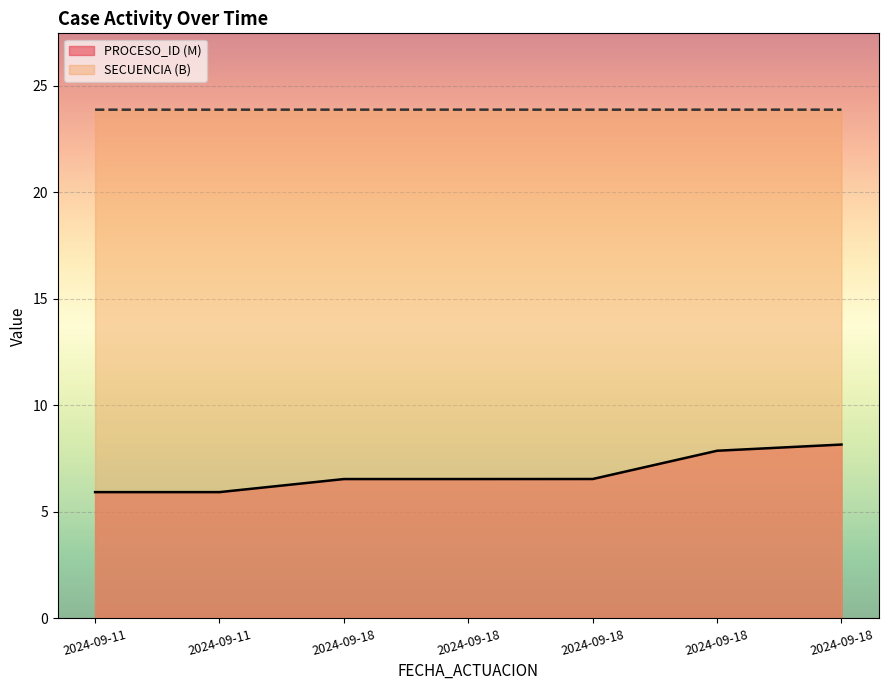

Is the value of SECUENCIA at 2024-09-18 greater than the value of PROCESO_ID at 2024-09-18?

Yes